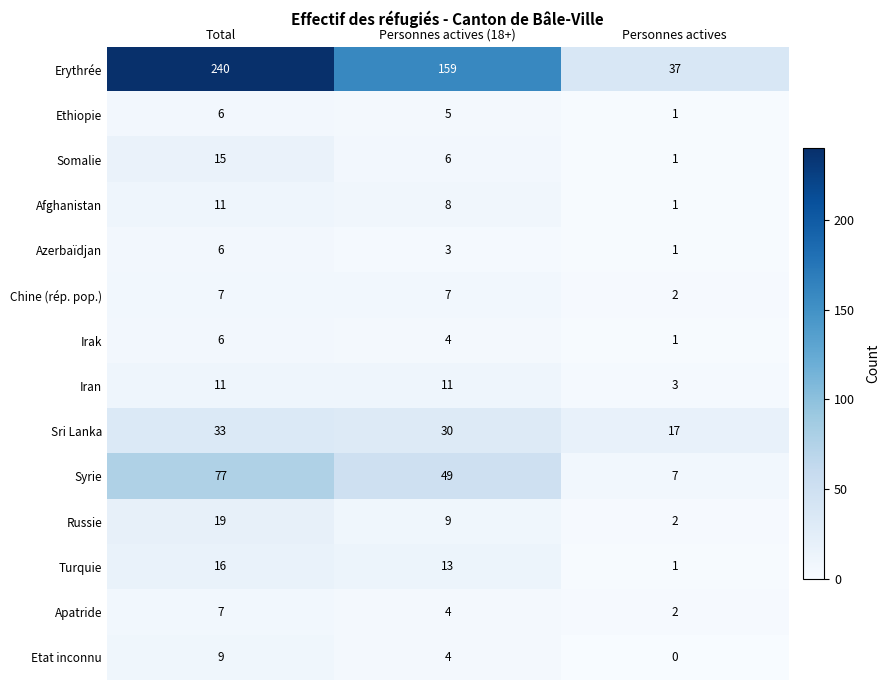

The Azerbaïdjan series shows 3 at Personnes actives (18+). True or false?

True